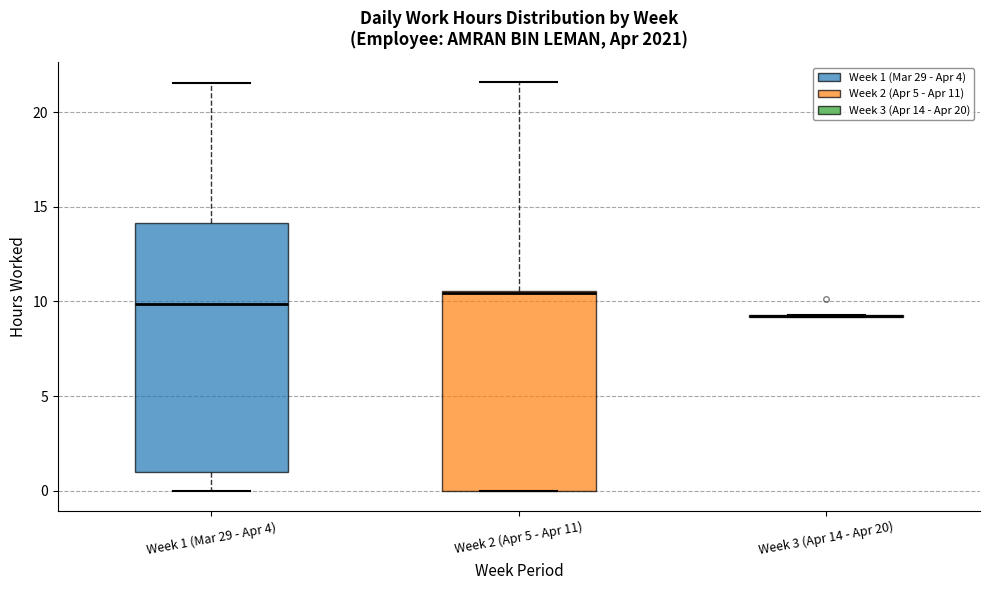

Reading left to right, transcribe this box plot: for each box, give where its median line is, the range the box spans, and where its two whiskers end, as read against the y-axis. The values are not printed on the chart, so give them approximately, as read against the axis.

Week 1 (Mar 29 - Apr 4): median 10.0, box 1.0 to 14.0, whiskers 0.0 to 21.5
Week 2 (Apr 5 - Apr 11): median 10.5 (drawn on the box's upper edge), box 0.0 to 10.5, whiskers 0.0 to 21.5
Week 3 (Apr 14 - Apr 20): box collapsed to a line at 9.0, whiskers 9.0 to 9.5